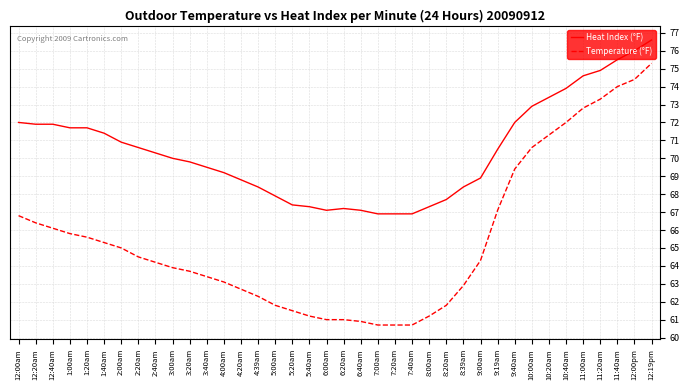

What is the difference between the Temperature (°F) values at 1:00am and 12:19pm?

9.5